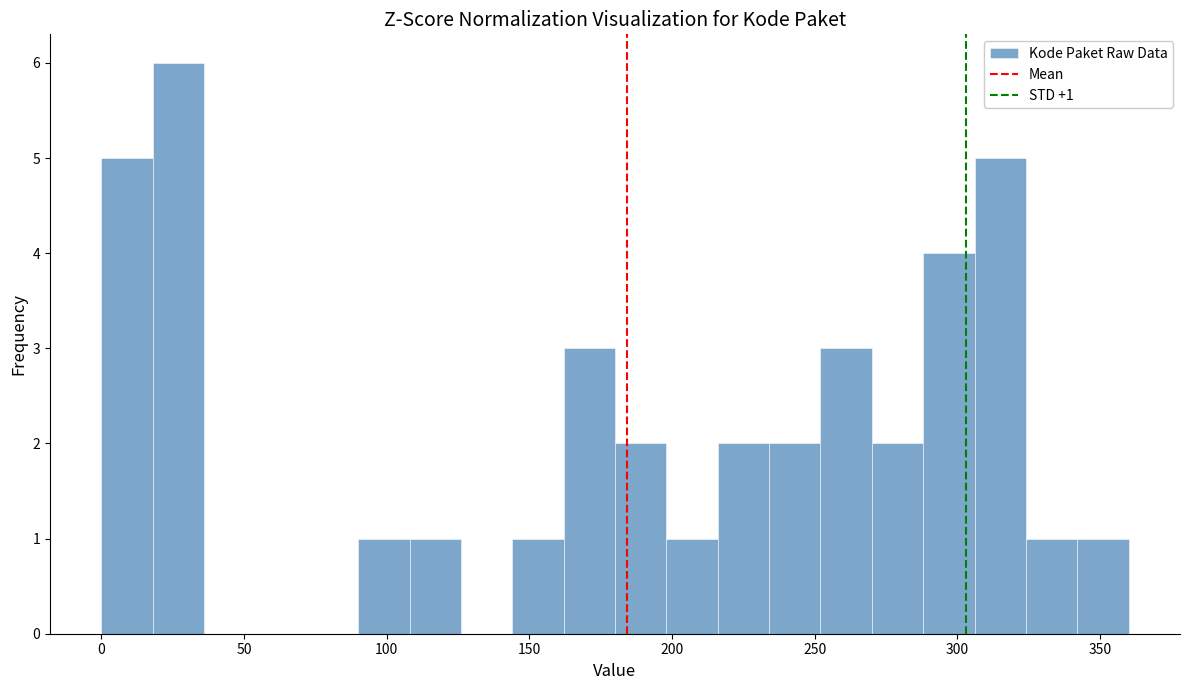

Read against the x-axis, roughly where is the centre of the tallest bar?

25